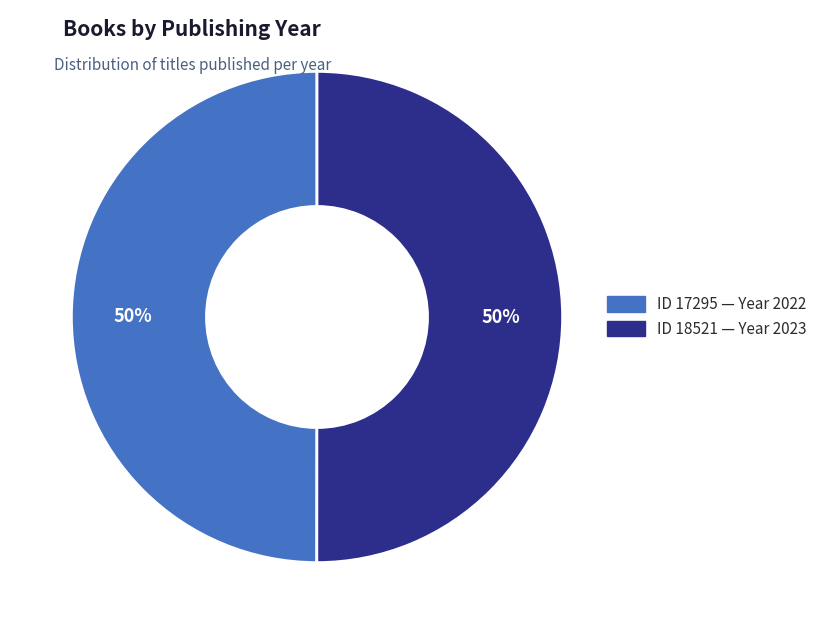

What is the largest slice in the pie chart?

18521